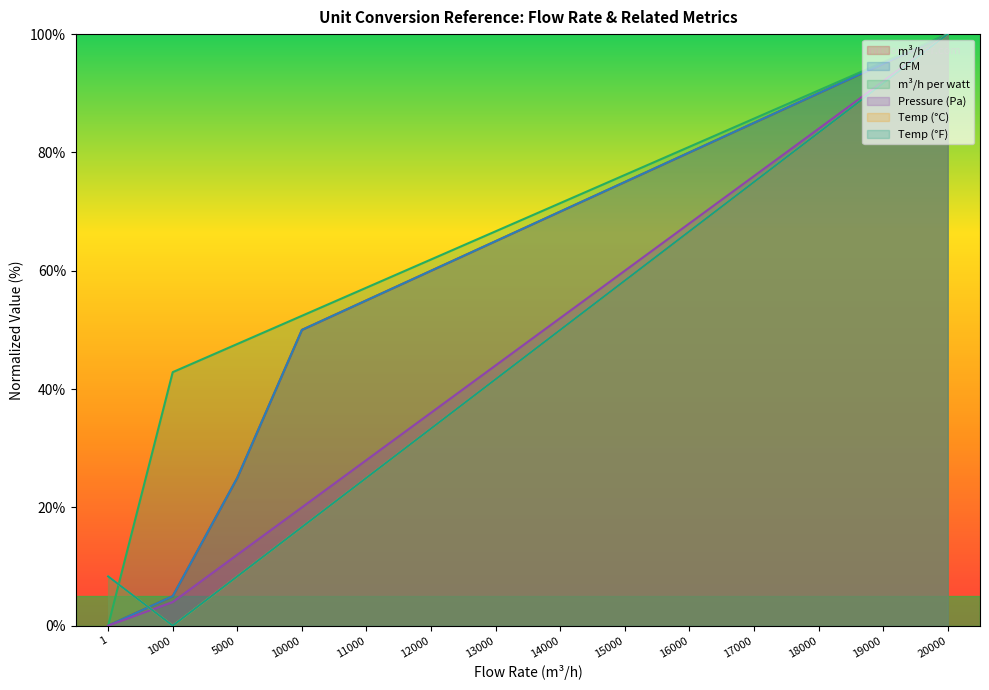

Is the value of Temp_F at 12000 greater than the value of Pressure_Pa at 1000?

Yes